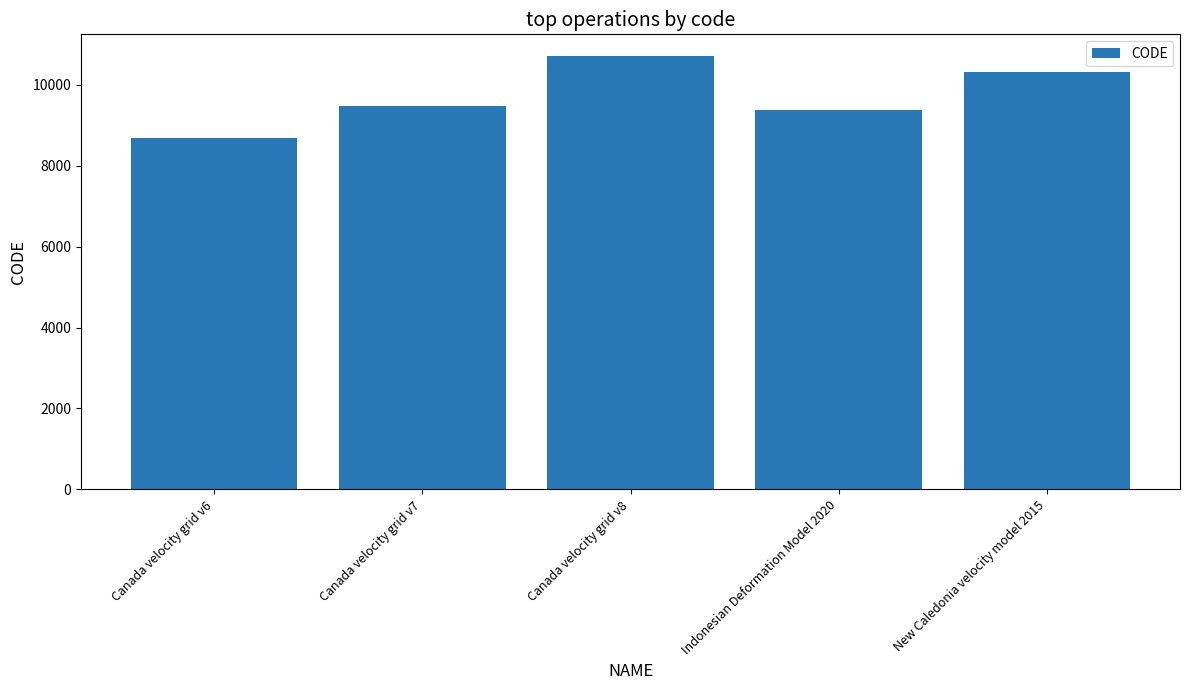

Reading right to left, what are all the values shown in this chart?

10323	9375	10707	9483	8676